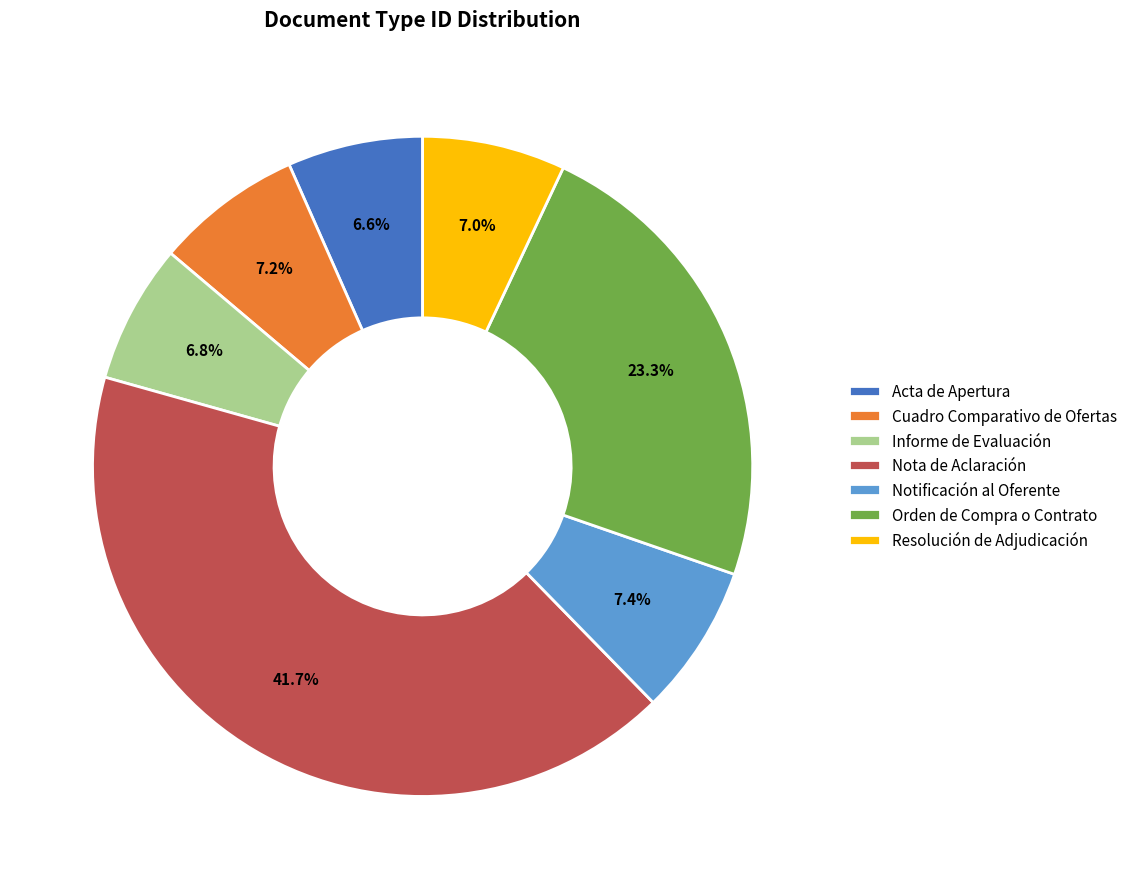

To the nearest percent, what is the difference between the Nota de Aclaración and Acta de Apertura slice percentages?

35%